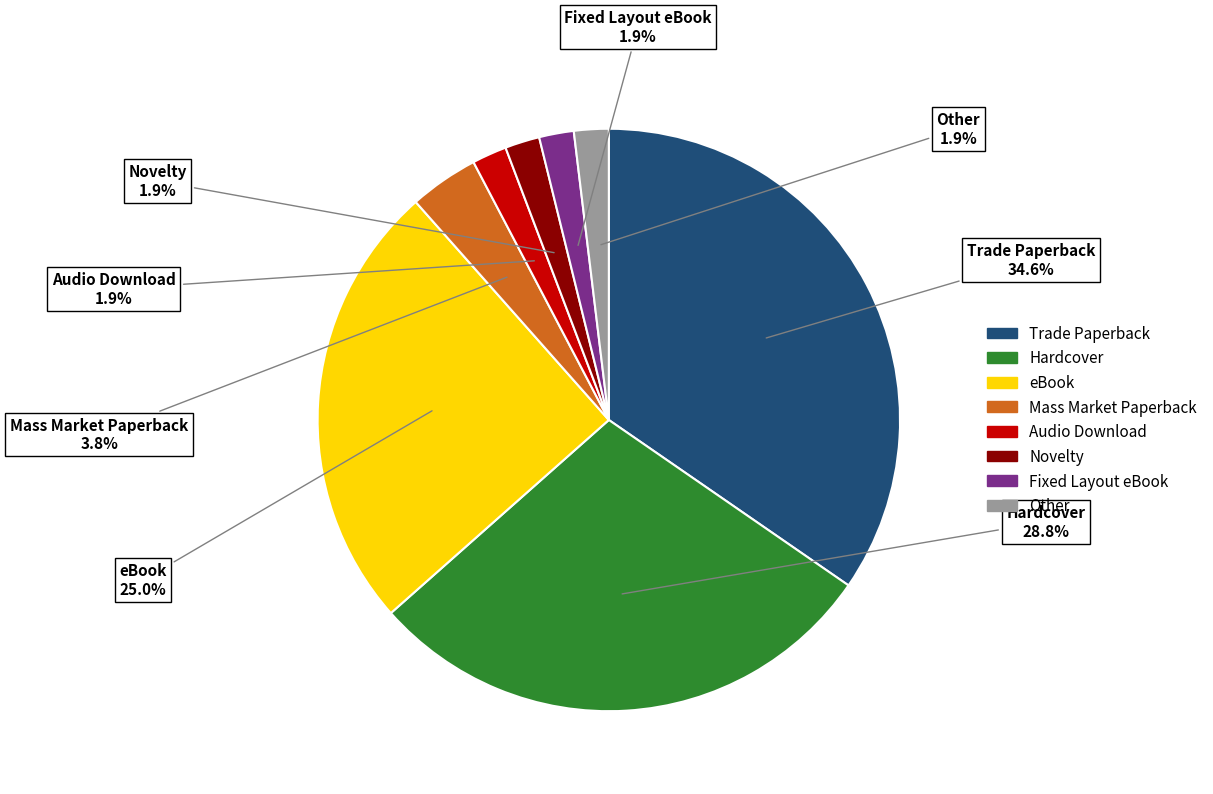

To the nearest percent, what is the difference between the eBook and Novelty slice percentages?

23%